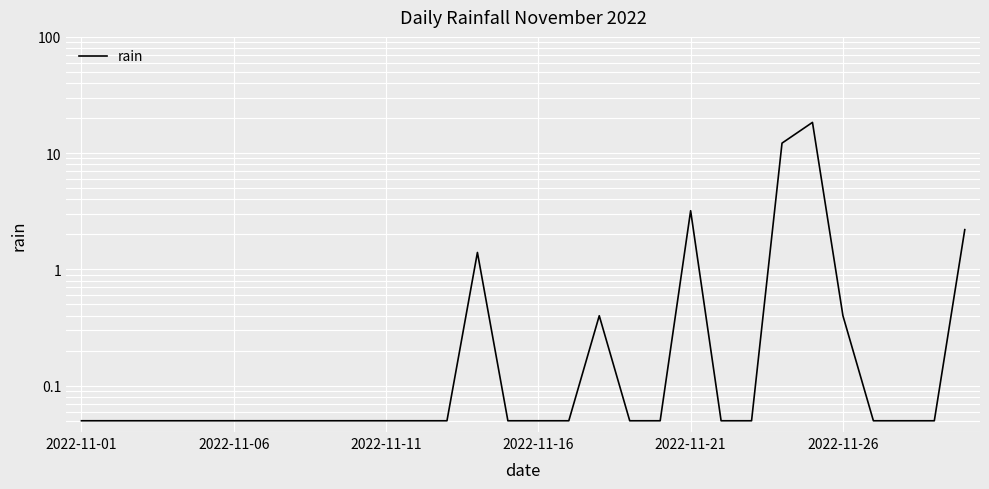

How many distinct data groups are displayed?

1